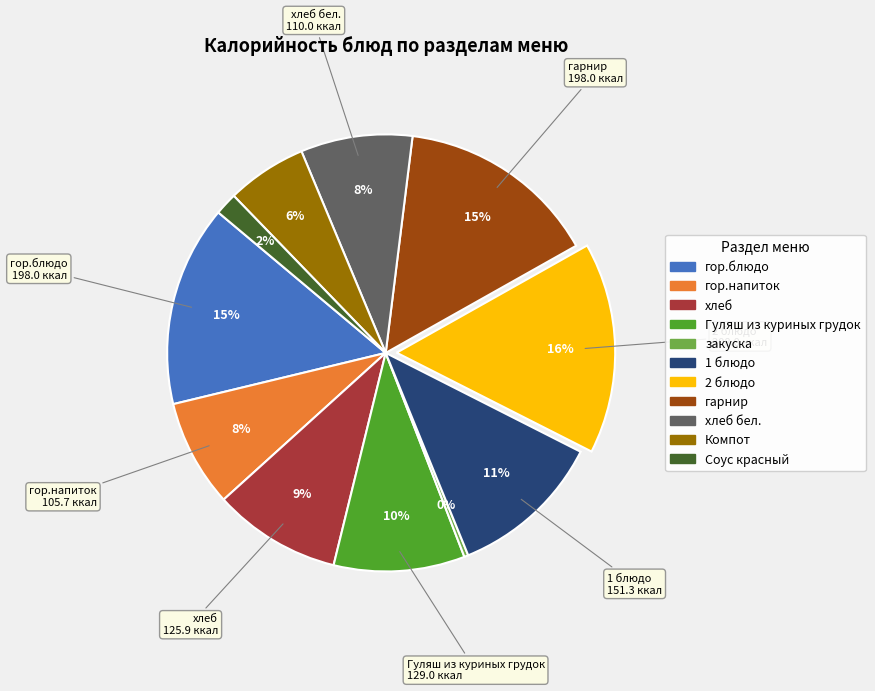

Does any single category account for the majority?

No